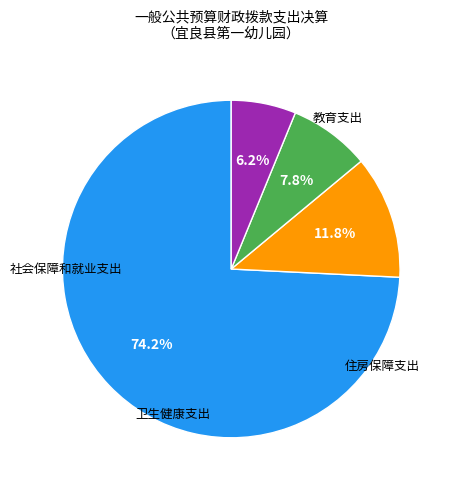

Does any single category account for the majority?

Yes